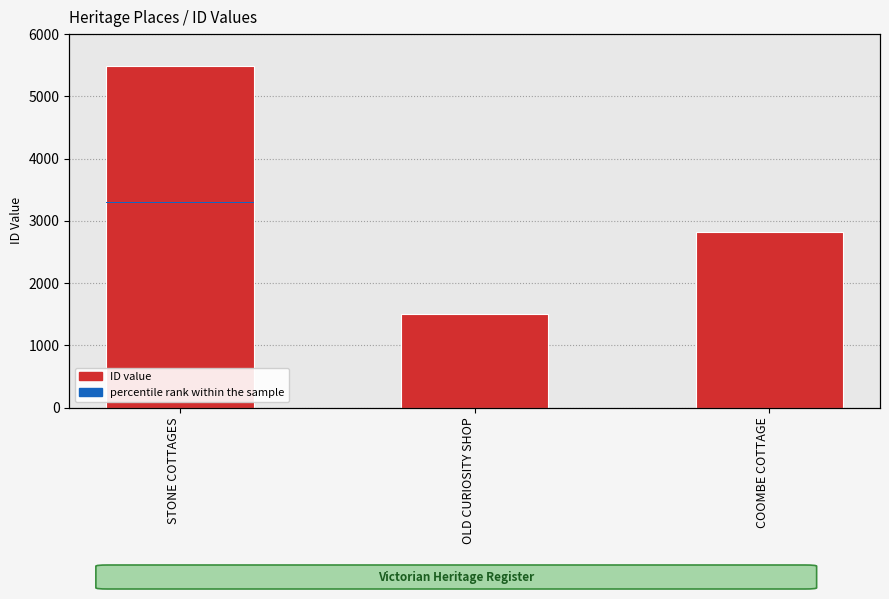

What is the maximum value shown in the chart?

5491.0